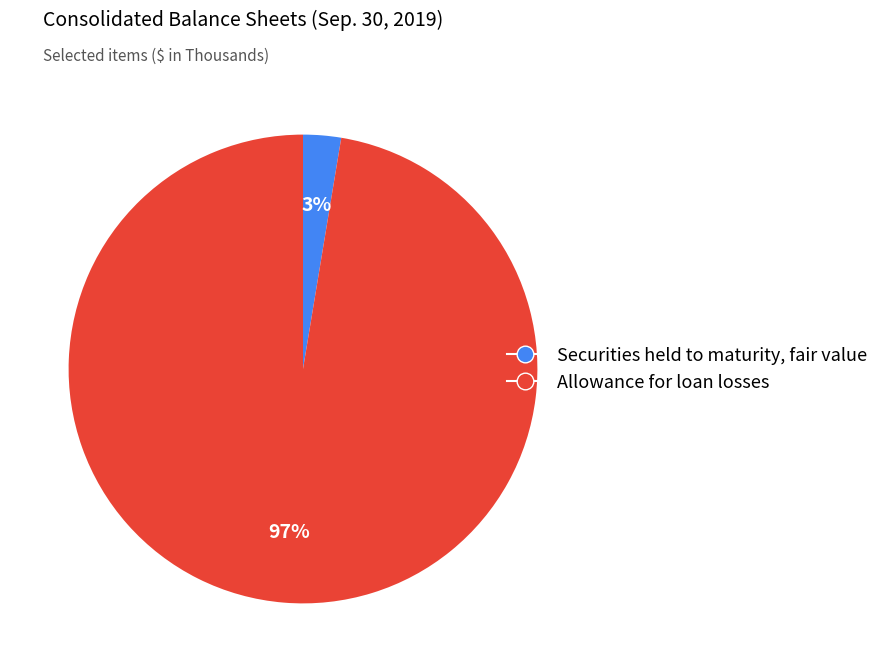

How many segments does this pie chart have?

2